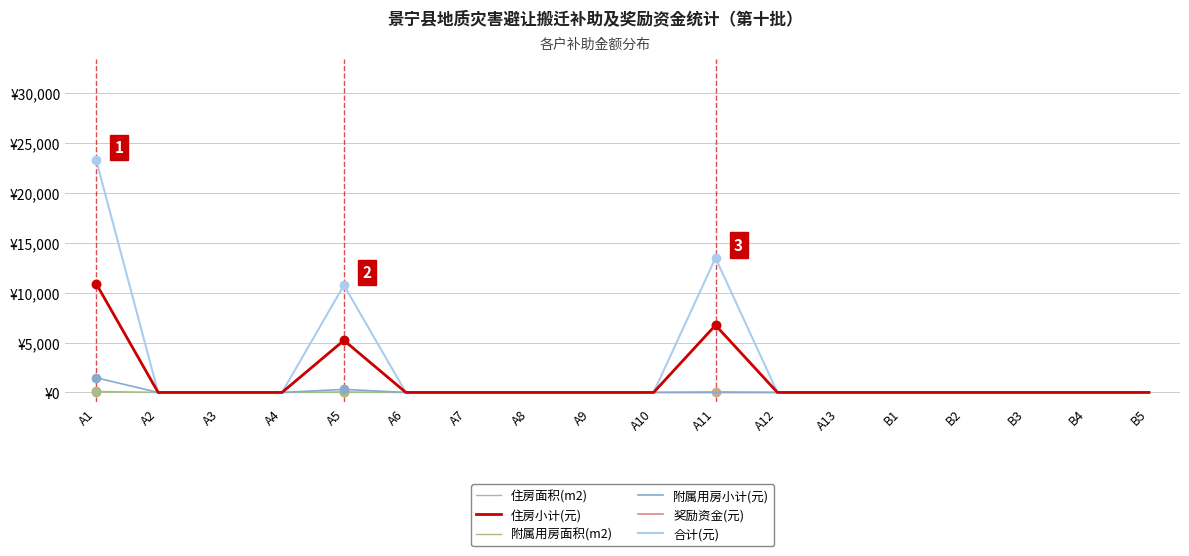

Reading left to right, extract all data points from this chart.

住房面积(m2): A1=109.1	A2=0.0	A3=0.0	A4=0.0	A5=52.2	A6=0.0	A7=0.0	A8=0.0	A9=0.0	A10=0.0	A11=67.4	A12=0.0	A13=0.0	B1=0.0	B2=0.0	B3=0.0	B4=0.0	B5=0.0
住房小计(元): A1=10906.0	A2=0.0	A3=0.0	A4=0.0	A5=5223.0	A6=0.0	A7=0.0	A8=0.0	A9=0.0	A10=0.0	A11=6743.0	A12=0.0	A13=0.0	B1=0.0	B2=0.0	B3=0.0	B4=0.0	B5=0.0
附属用房面积(m2): A1=29.5	A2=0.0	A3=0.0	A4=0.0	A5=6.1	A6=0.0	A7=0.0	A8=0.0	A9=0.0	A10=0.0	A11=0.0	A12=0.0	A13=0.0	B1=0.0	B2=0.0	B3=0.0	B4=0.0	B5=0.0
附属用房小计(元): A1=1473.0	A2=0.0	A3=0.0	A4=0.0	A5=306.0	A6=0.0	A7=0.0	A8=0.0	A9=0.0	A10=0.0	A11=0.0	A12=0.0	A13=0.0	B1=0.0	B2=0.0	B3=0.0	B4=0.0	B5=0.0
奖励资金(元): A1=10906.0	A2=0.0	A3=0.0	A4=0.0	A5=5223.0	A6=0.0	A7=0.0	A8=0.0	A9=0.0	A10=0.0	A11=6743.0	A12=0.0	A13=0.0	B1=0.0	B2=0.0	B3=0.0	B4=0.0	B5=0.0
合计(元): A1=23285.0	A2=0.0	A3=0.0	A4=0.0	A5=10752.0	A6=0.0	A7=0.0	A8=0.0	A9=0.0	A10=0.0	A11=13486.0	A12=0.0	A13=0.0	B1=0.0	B2=0.0	B3=0.0	B4=0.0	B5=0.0